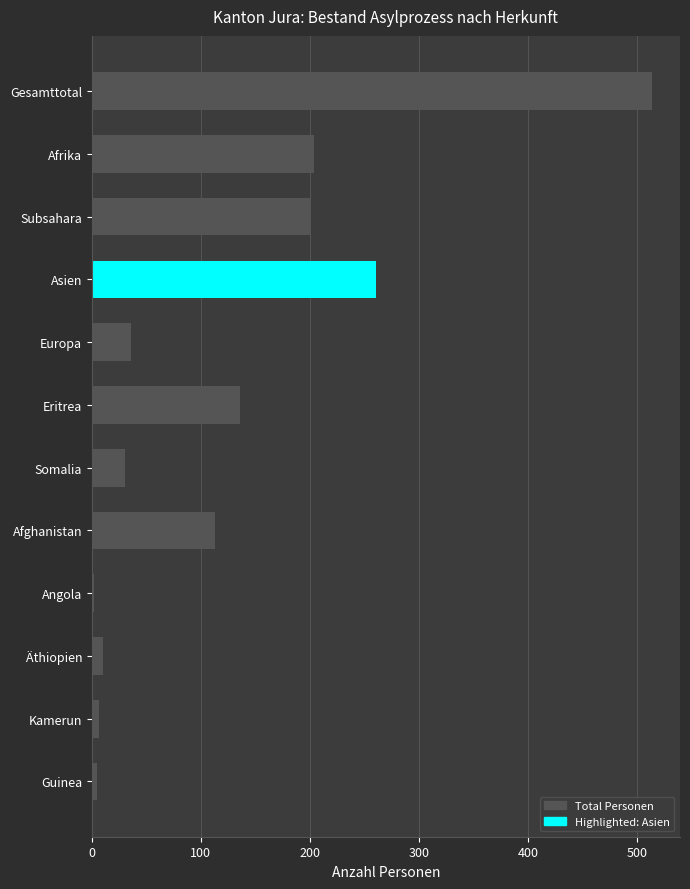

How many data points are less than 113?

6